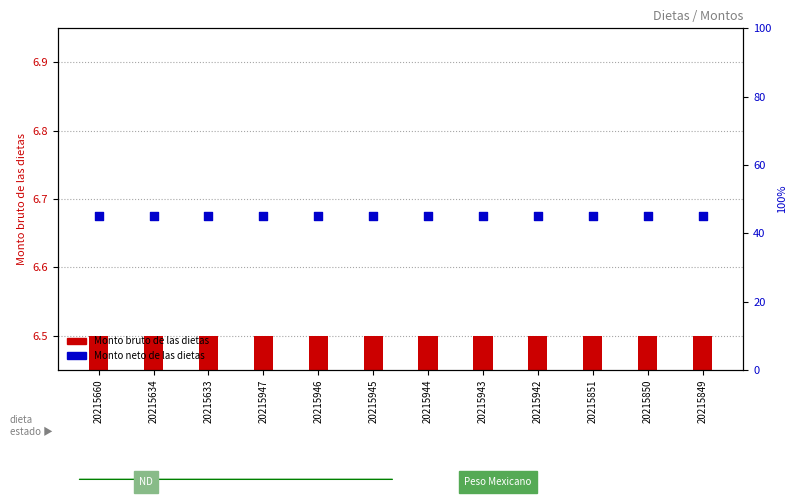

At how many categories does at least one series exceed 12?

12